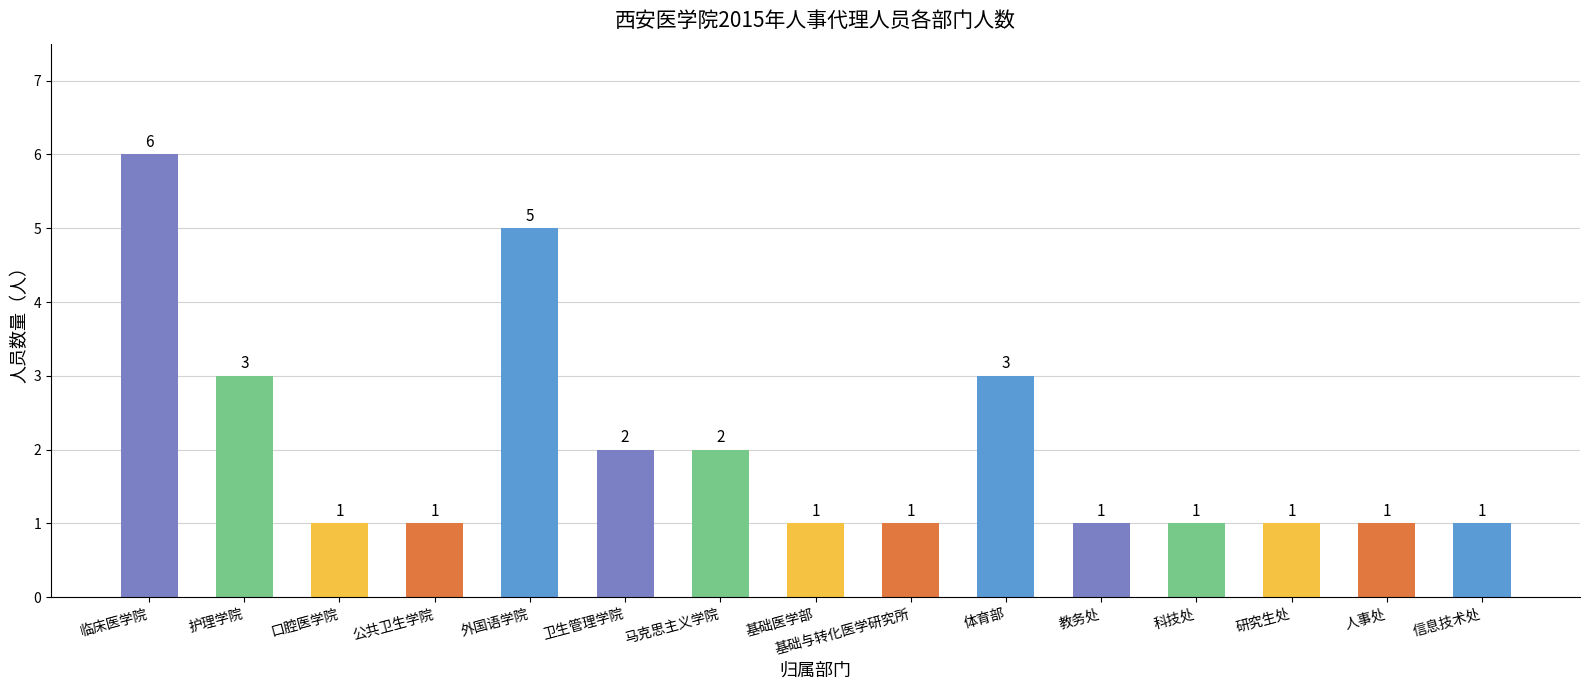

Between 体育部 and 临床医学院, which is larger?

临床医学院